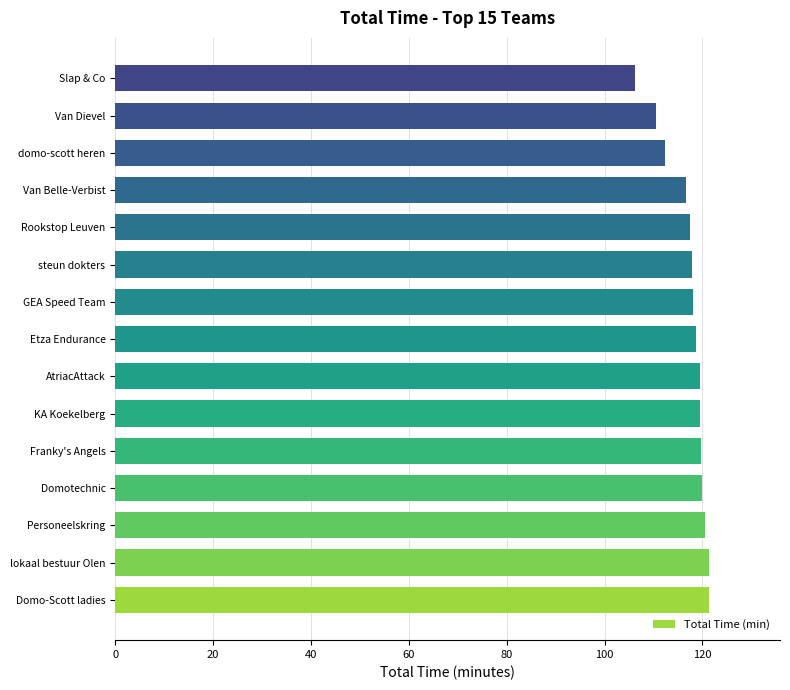

What is the maximum value shown in the chart?

121.3